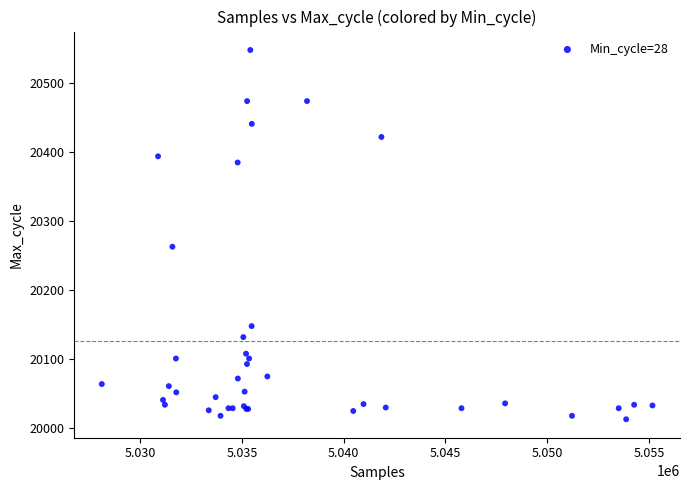

What Y value in the scatter plot is closest to 20280?

20263